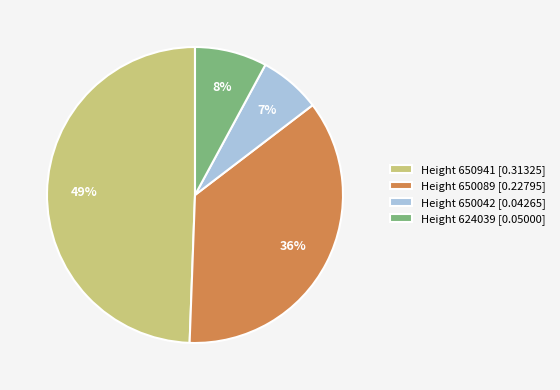

Is there any slice that represents more than half of the pie?

No